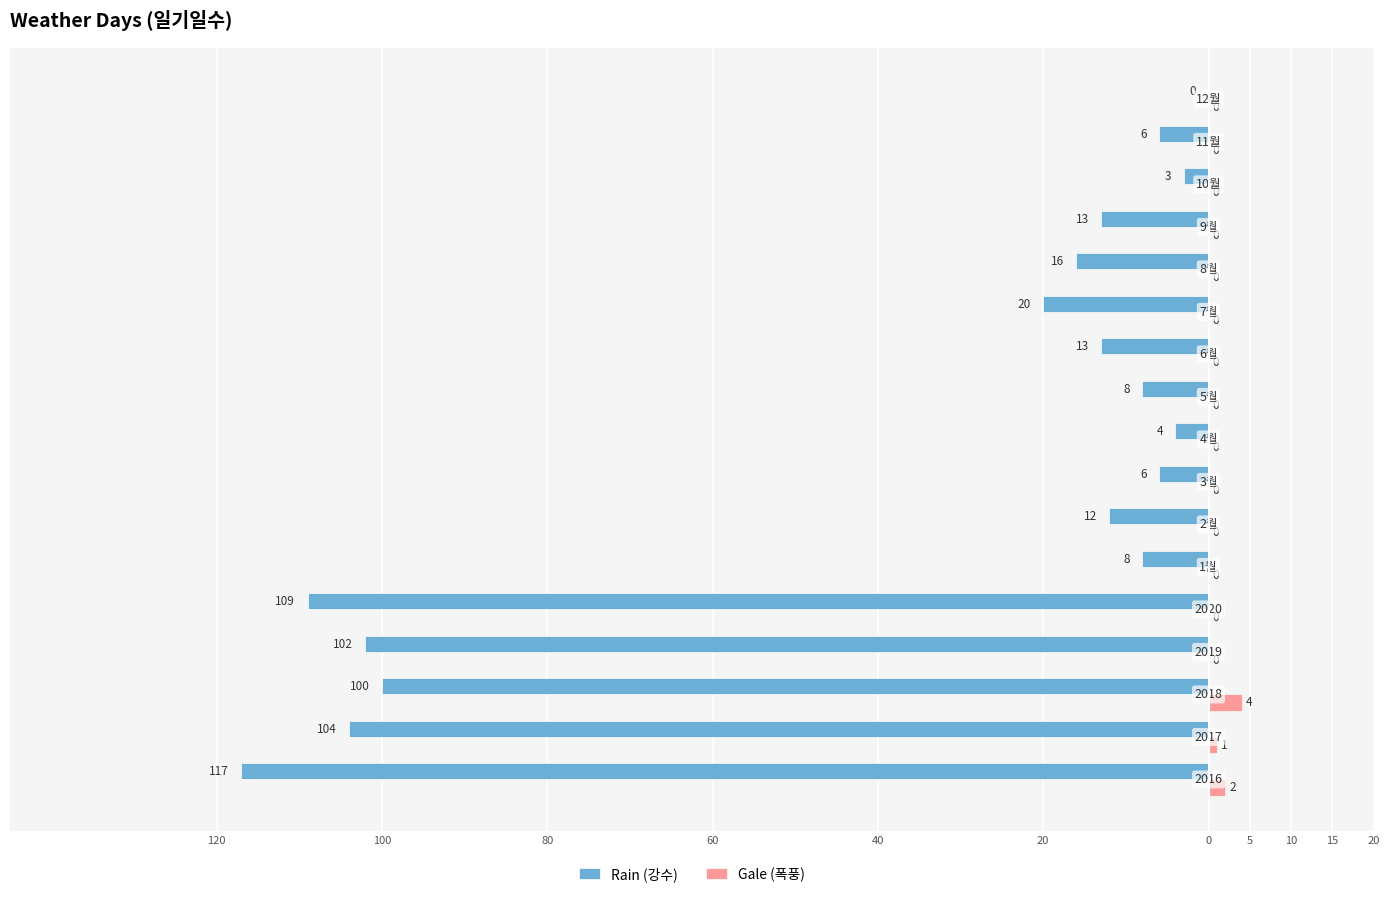

What is the difference between the maximum and second lowest values in the Gale (폭풍) series?

4